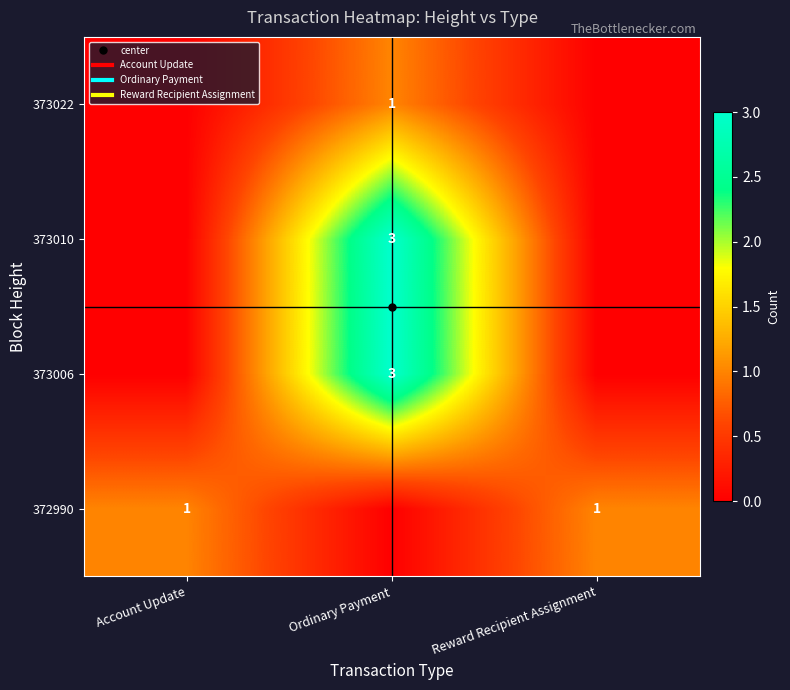

What is the total value across all series at Ordinary Payment?

7